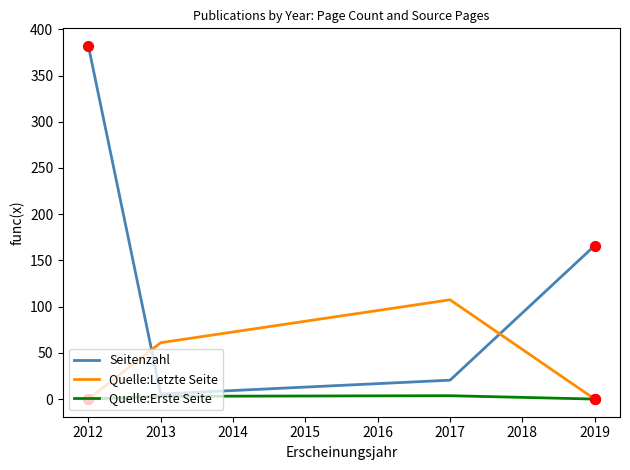

At which category is the sum across all series the highest?

2012